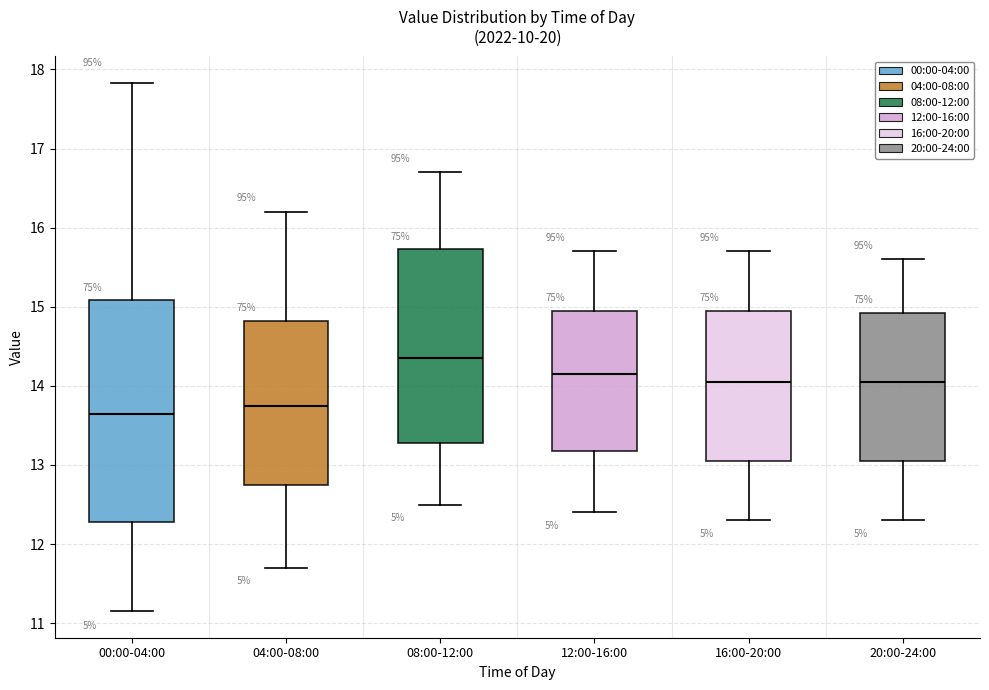

Where does the lower whisker of the box for 00:00-04:00 end on the y-axis? The values are not printed on the chart, so give them approximately, as read against the axis.

11.2